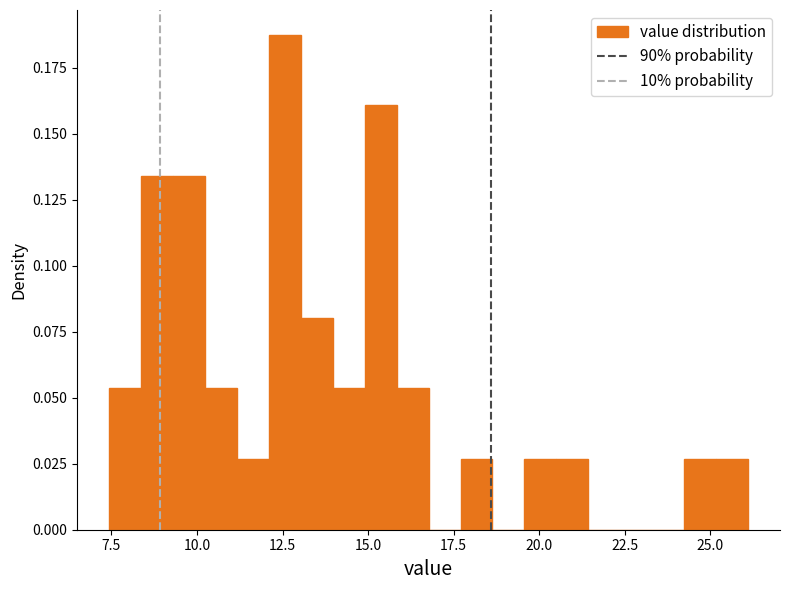

Read against the x-axis, roughly where is the centre of the tallest bar?

12.5